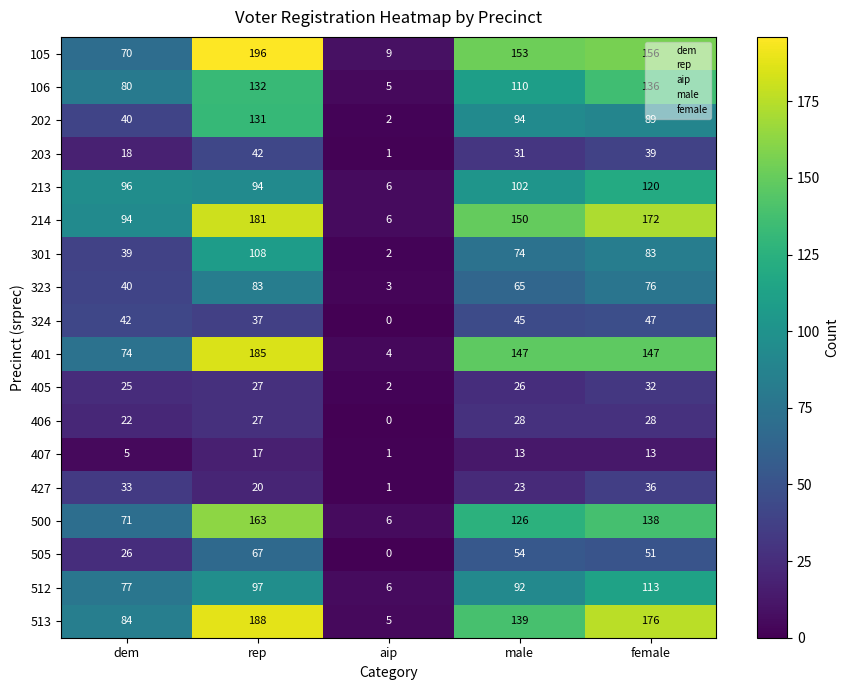

Count the number of data series in this chart.

18